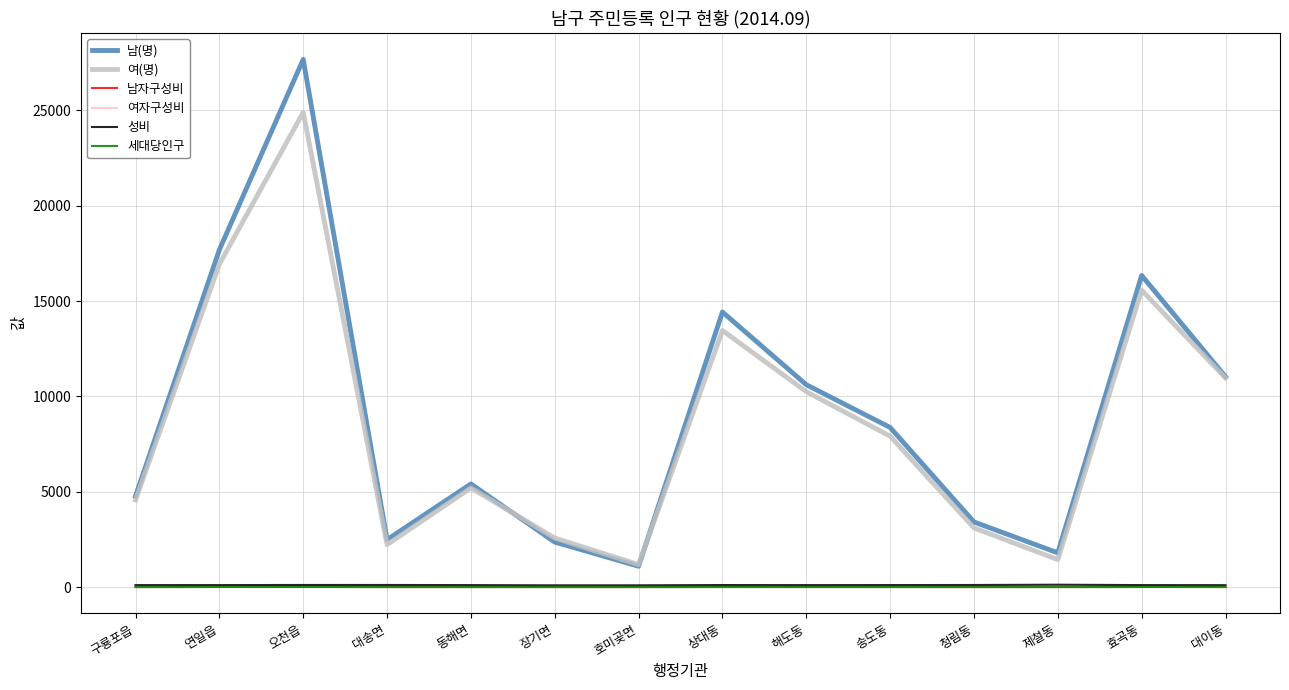

What is the maximum value shown in the chart?

27671.0